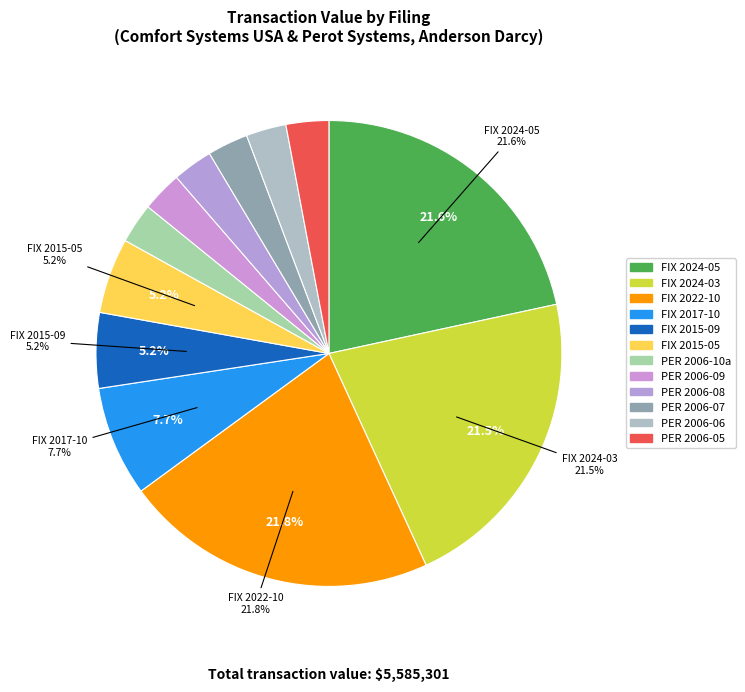

Count the number of slices in the pie.

12